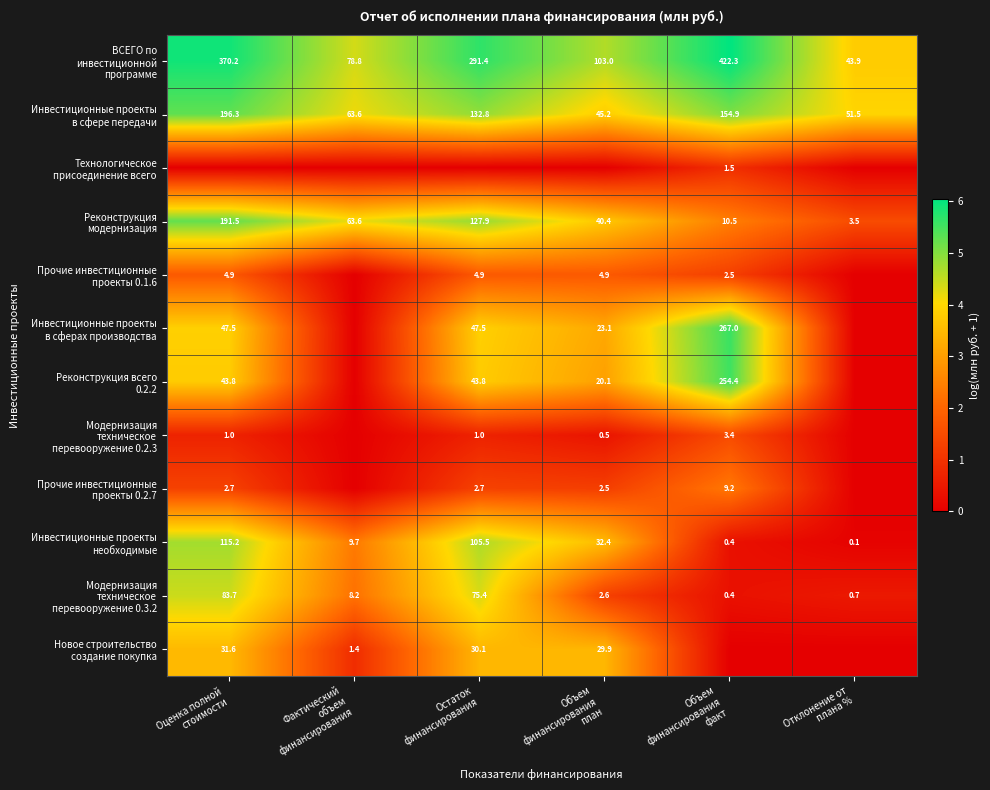

Between Отклонение от
плана % and Объем
финансирования
план, which is larger?

Объем
финансирования
план